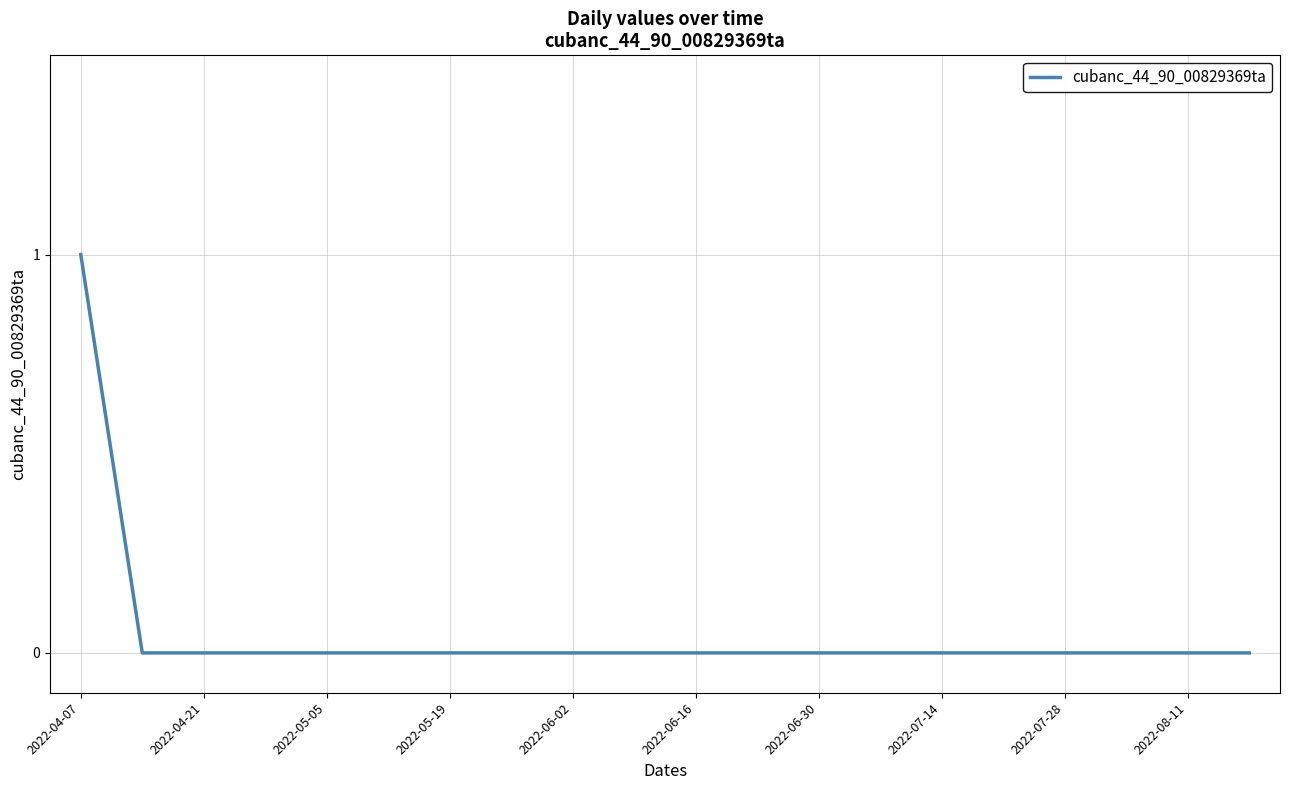

Count the number of data series in this chart.

1